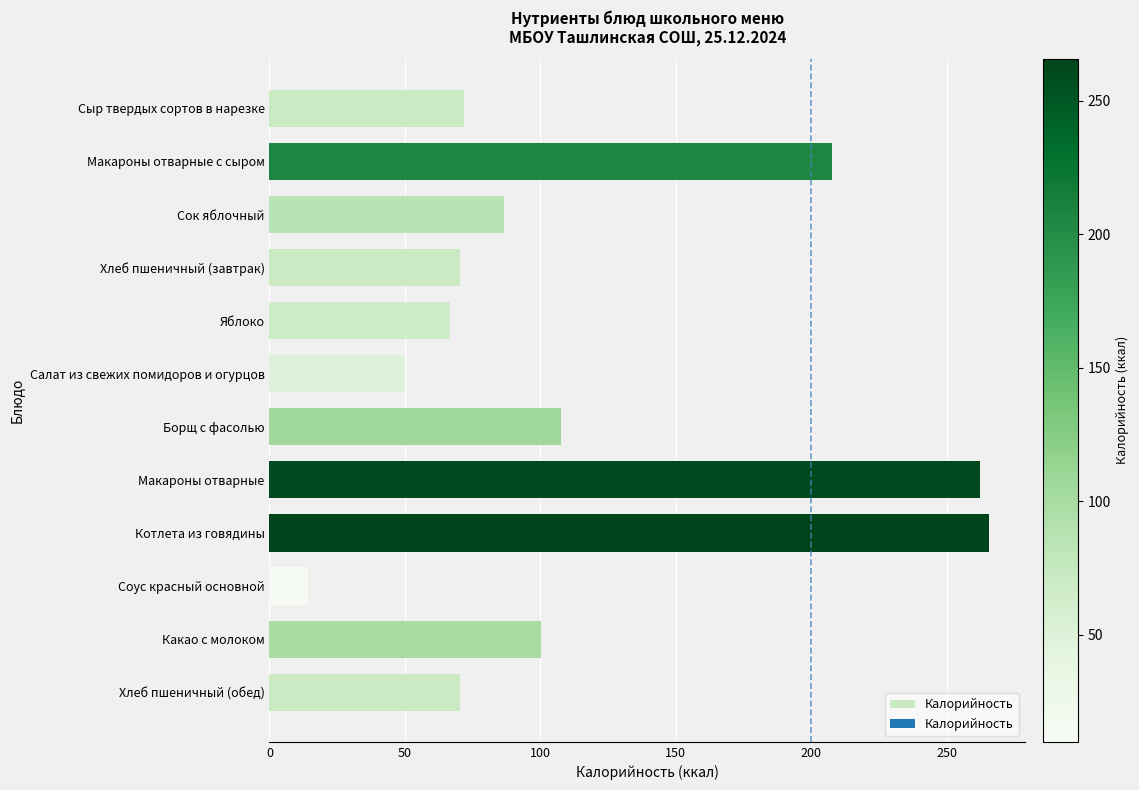

Approximately how many times larger is the value at Макароны отварные compared to Сыр твердых сортов в нарезке?

3.7